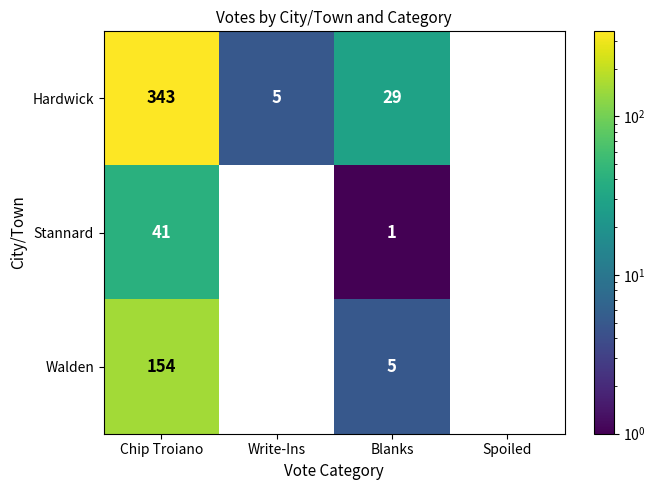

What is the difference between the highest and lowest values at Blanks?

28